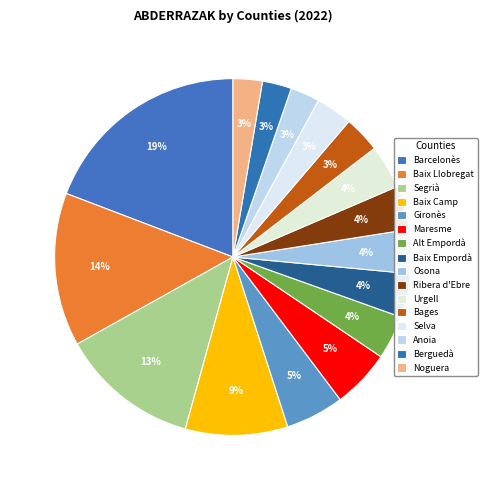

Count the number of slices in the pie.

16